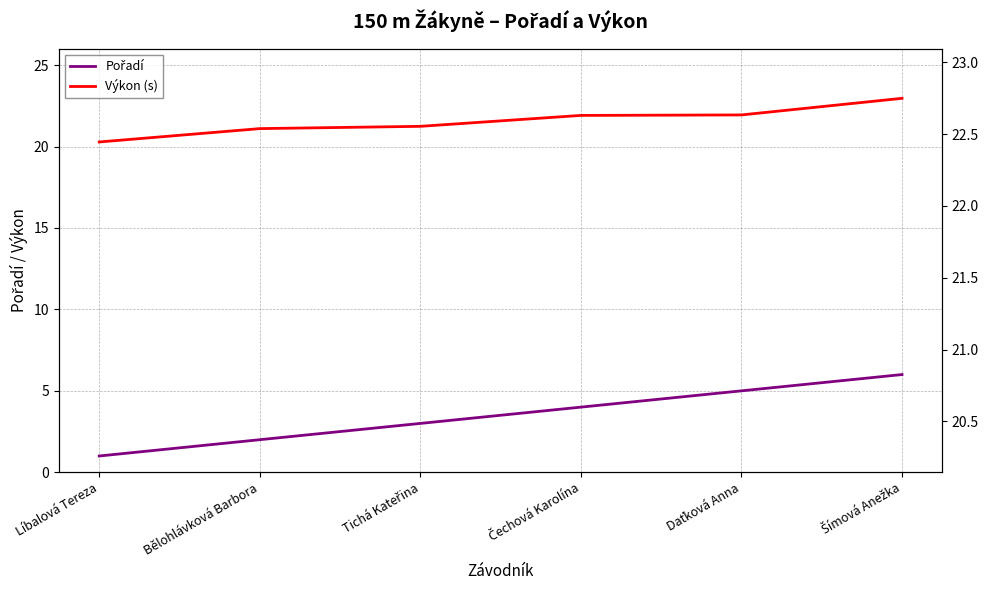

What is the approximate value of Výkon (s) at Líbalová Tereza?

20.3